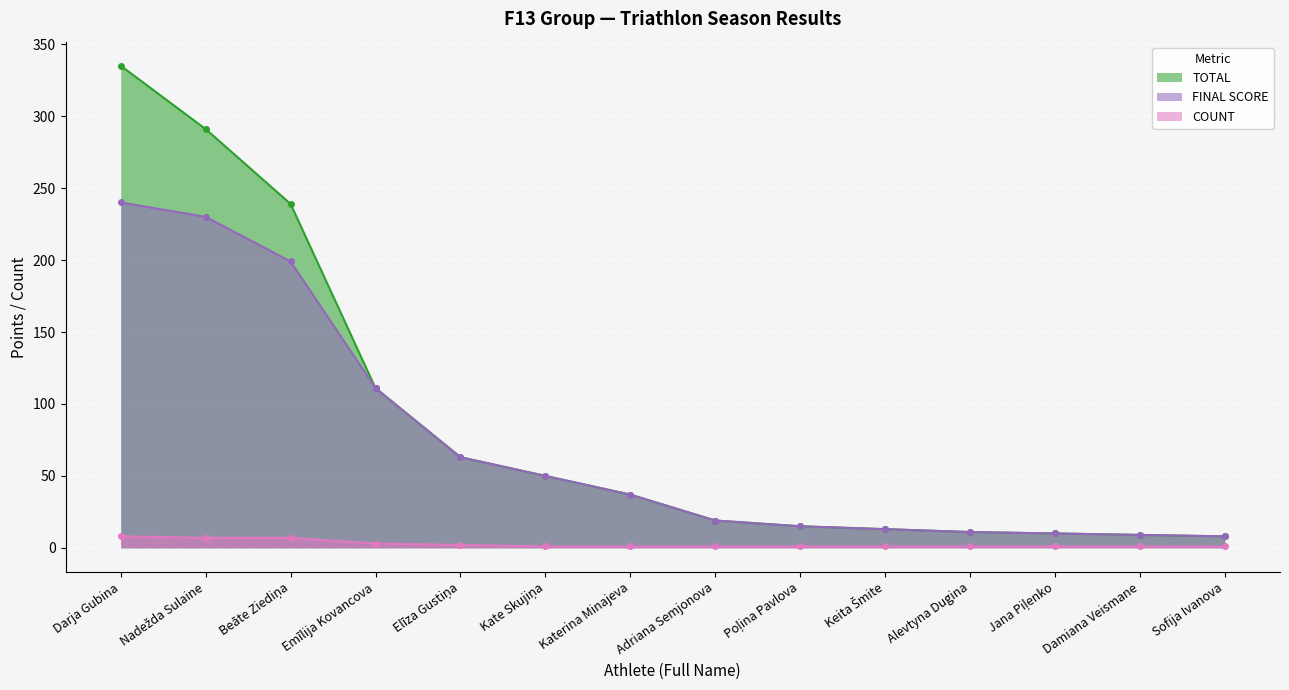

What is the value of the TOTAL point at the 1st from the left?

335